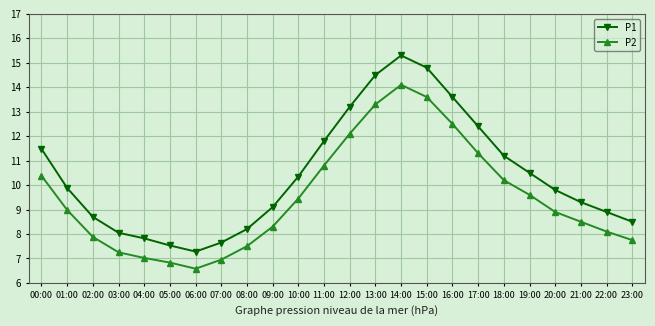

True or false: P2 and P1 intersect in this chart.

False